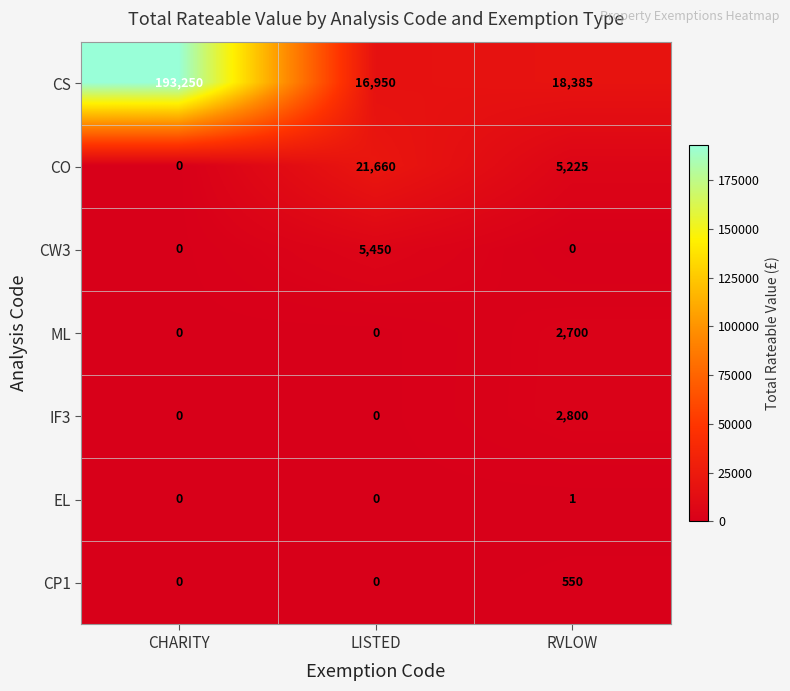

What is the spread (max minus min) of values at LISTED?

21660